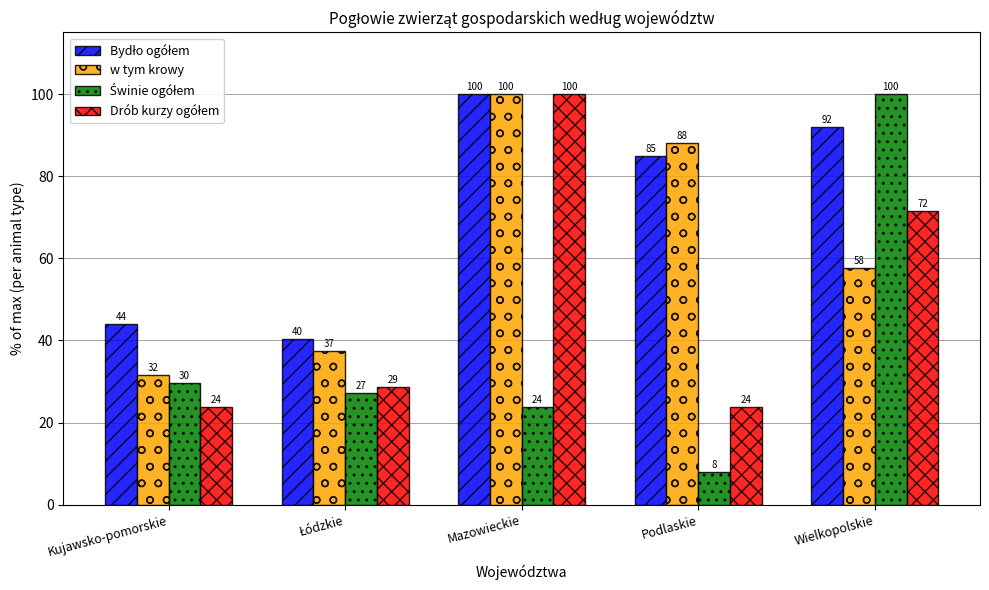

What is the difference between the second highest and minimum values in the w tym krowy series?

56.3